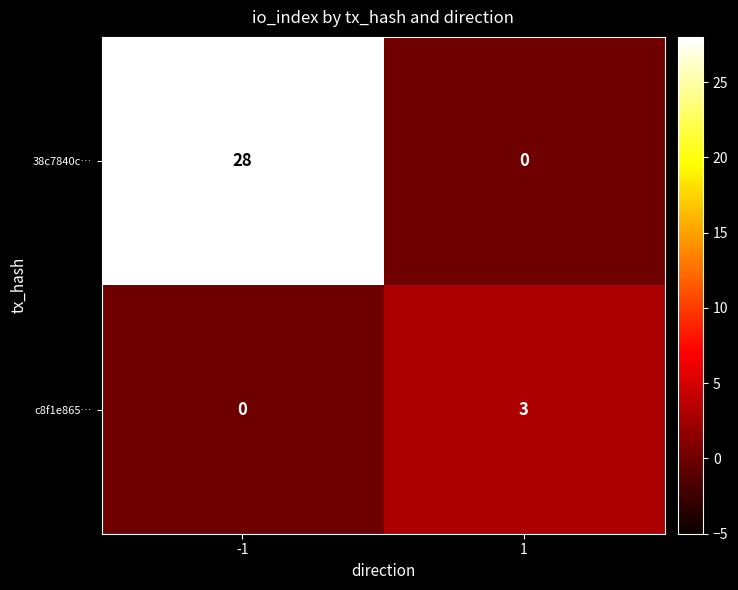

What is the maximum value for 38c7840c…?

28